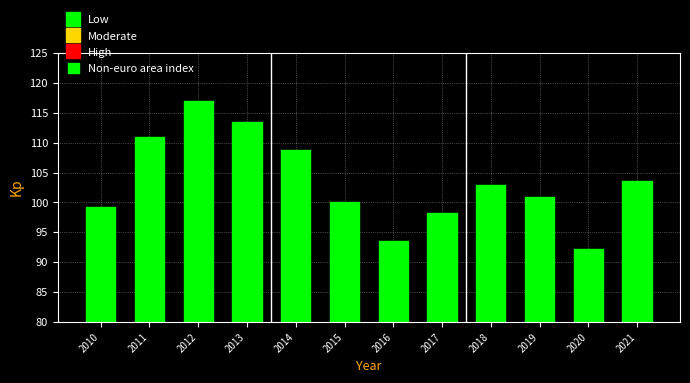

Reading left to right, transcribe all the data shown in this chart.

2010=99.2	2011=110.9	2012=116.9	2013=113.4	2014=108.8	2015=100.0	2016=93.6	2017=98.3	2018=103.0	2019=101.0	2020=92.3	2021=103.6